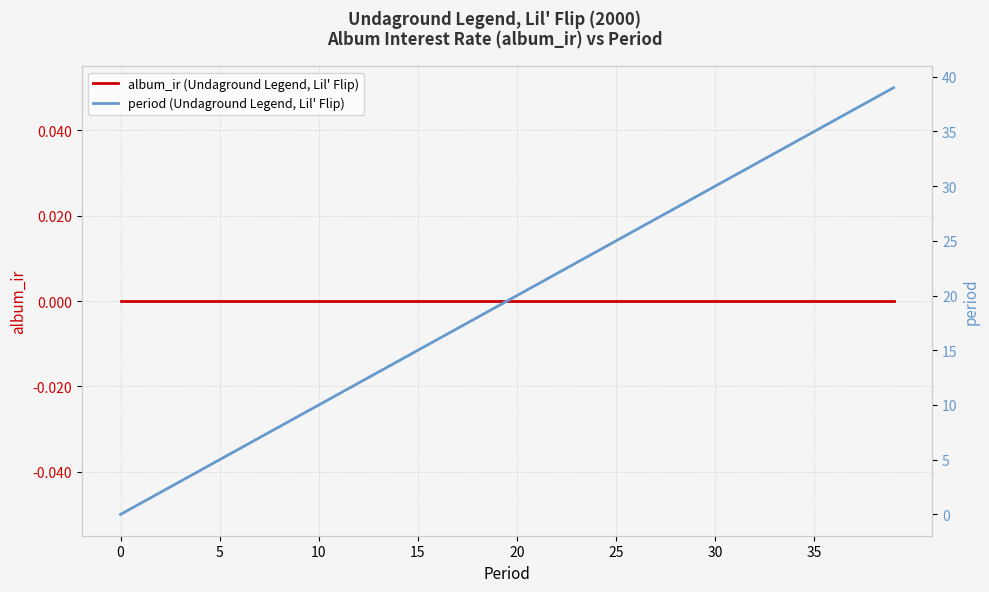

Rank the series by their maximum value, from highest to lowest.

period (Undaground Legend, Lil' Flip), album_ir (Undaground Legend, Lil' Flip)